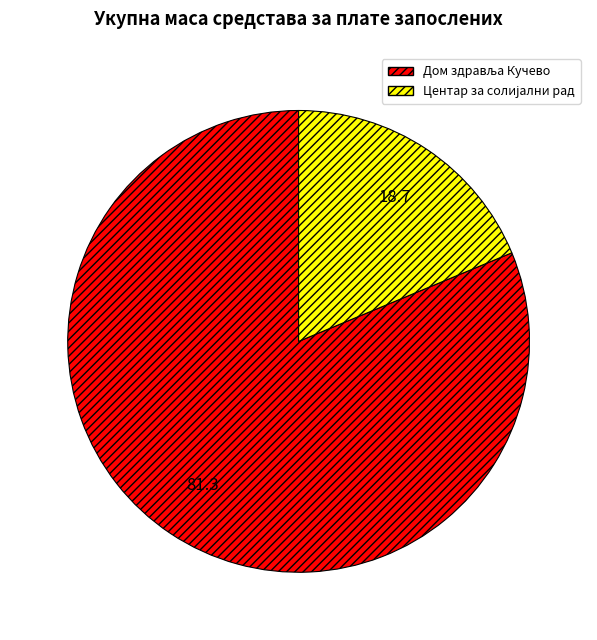

Is there a majority slice in this chart?

Yes